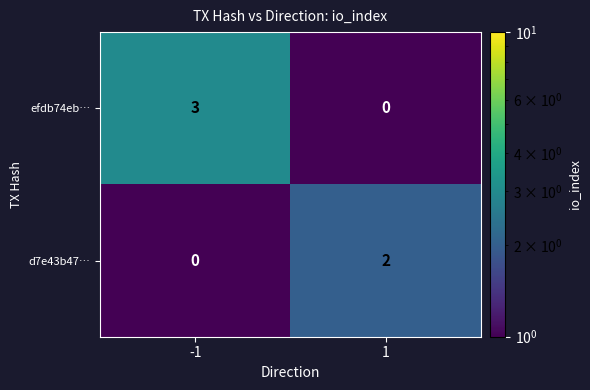

List the series in order of their overall mean, lowest first.

d7e43b47…, efdb74eb…